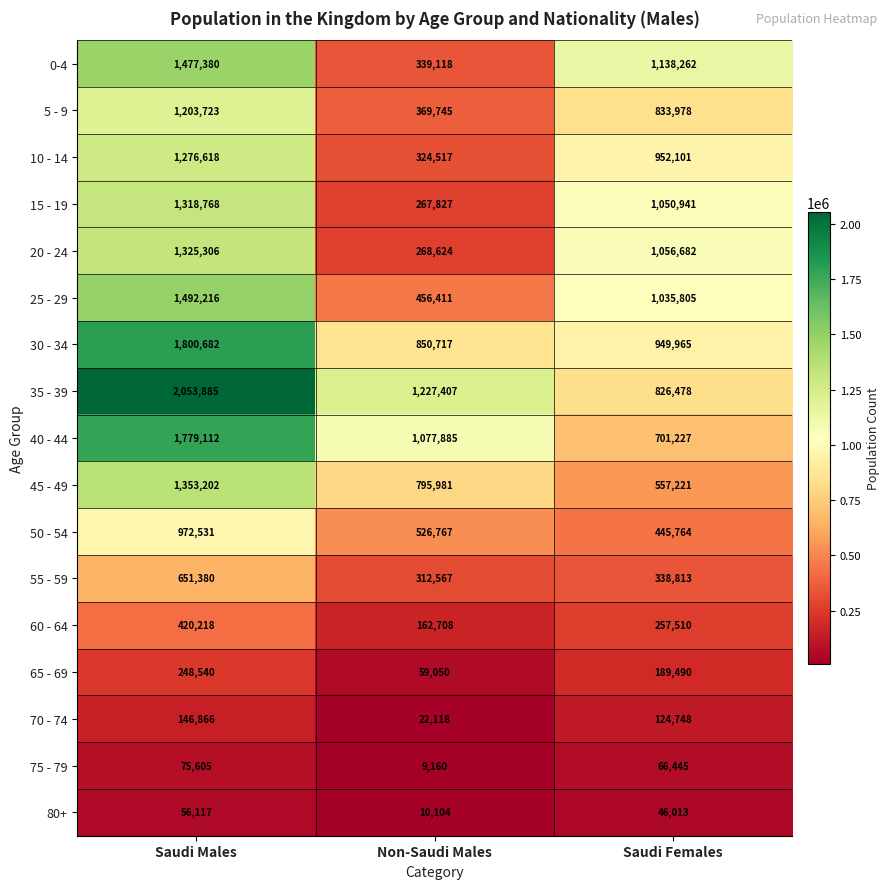

True or false: 50 - 54 has a value of 972531 at Saudi Males.

True